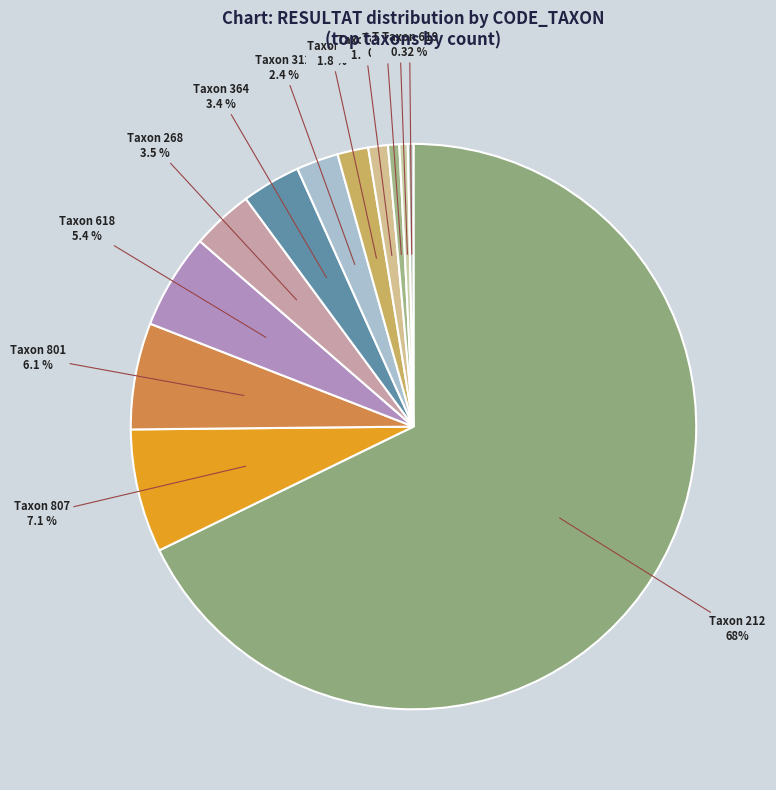

How many segments does this pie chart have?

12